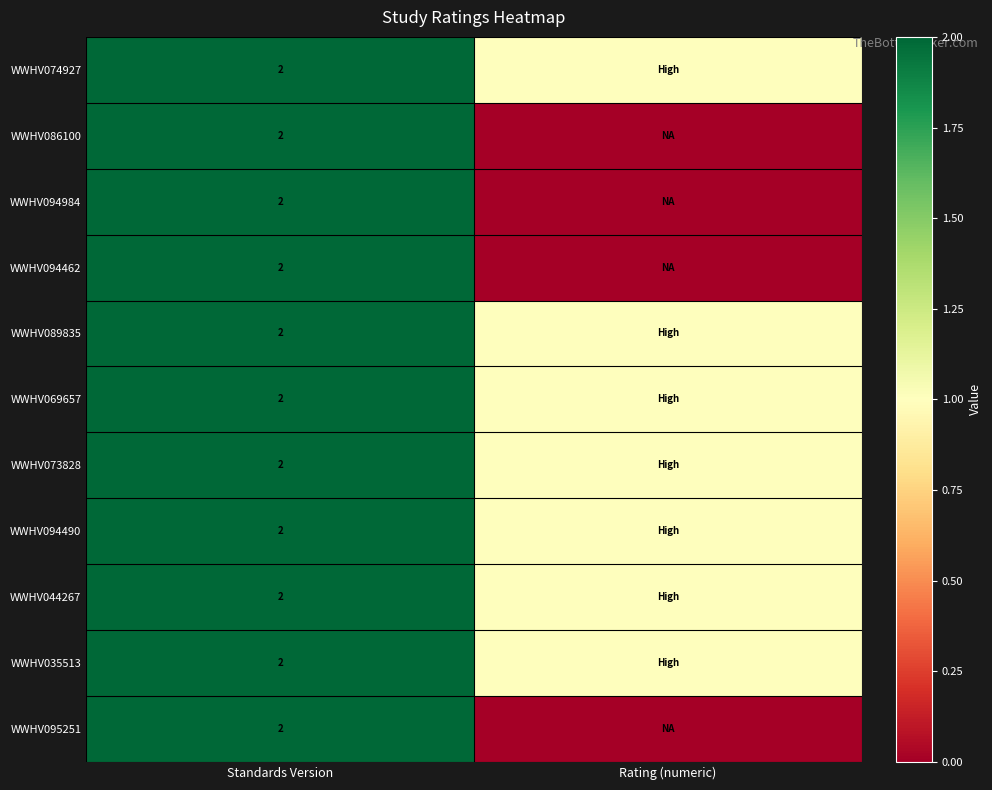

Is it true that WWHV094462 equals 2 at Standards Version?

True